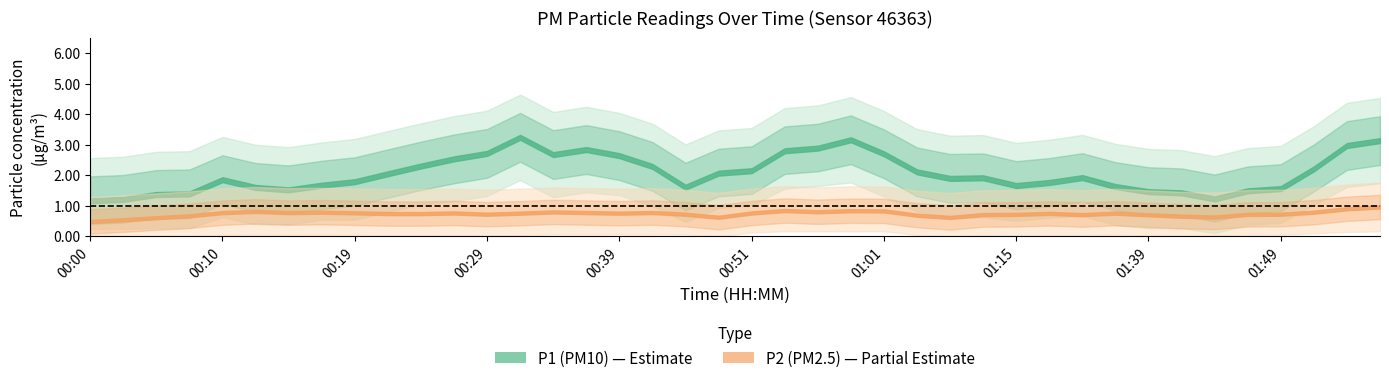

In P1, how many points are higher than both neighbors (excluding endpoints)?

14